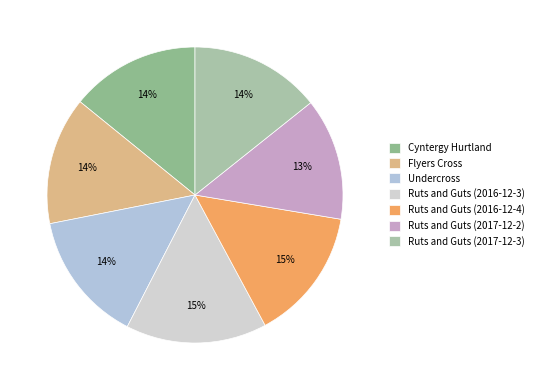

Is there a majority slice in this chart?

No